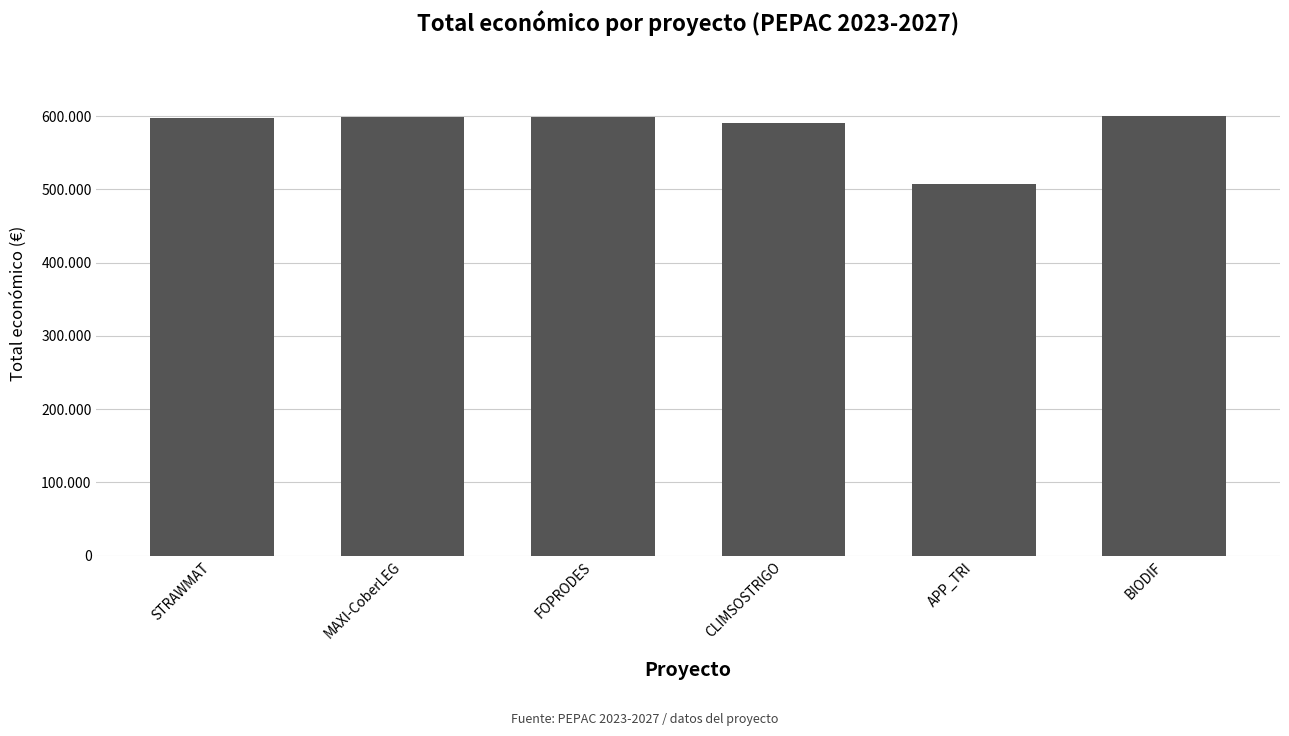

What is the difference between the second highest and second lowest values?

8499